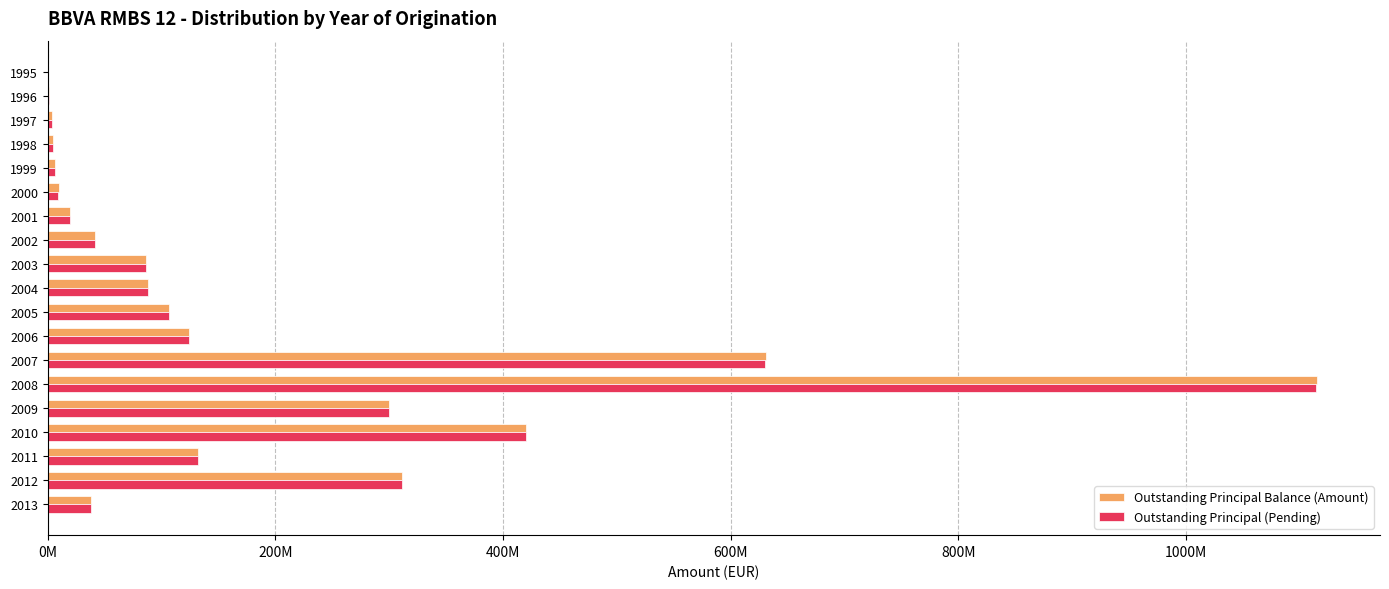

List the series in order of their peak value, lowest first.

Outstanding Principal (Pending), Outstanding Principal Balance (Amount)